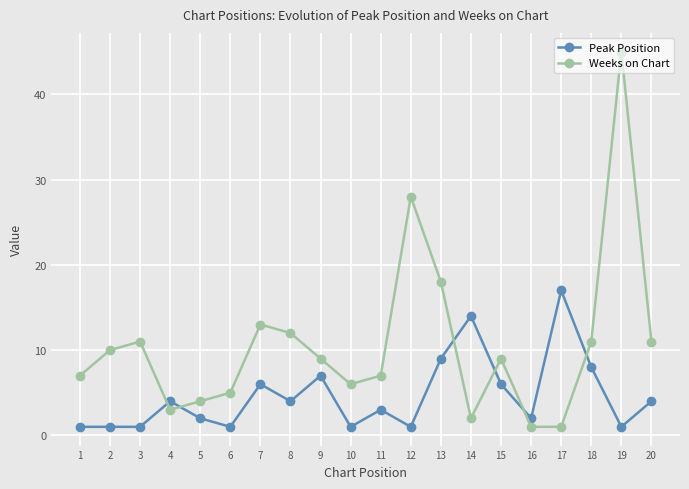

True or false: Weeks on Chart has more than 0 points higher than both neighbors.

True